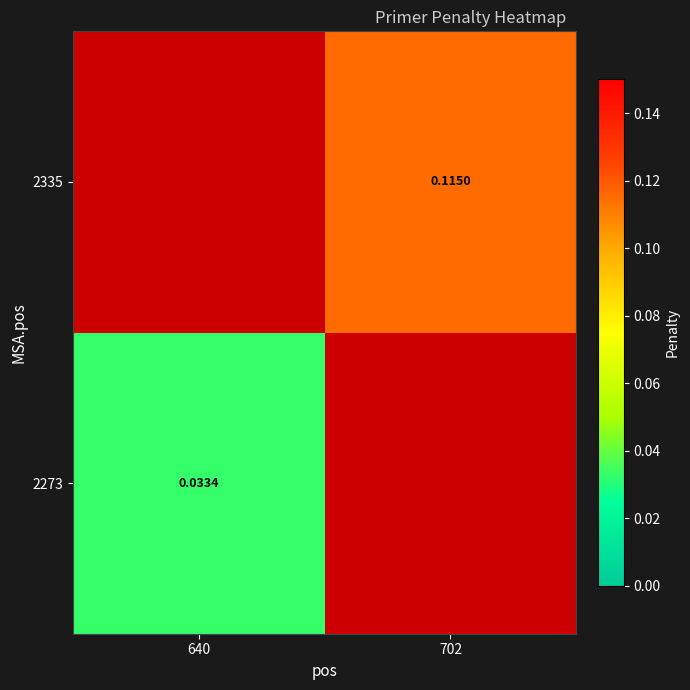

Count the number of categories in the chart.

2